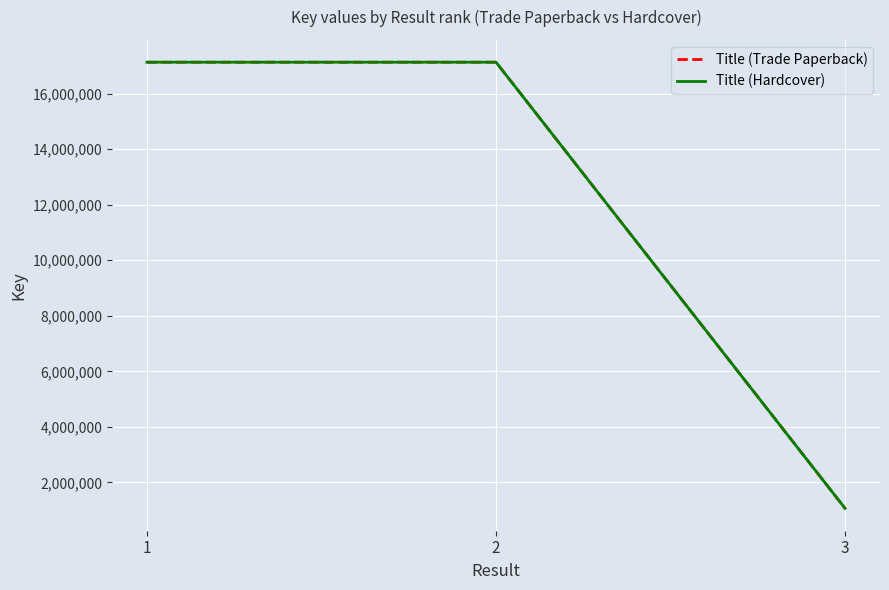

Is this an area chart (filled region under the line)?

No